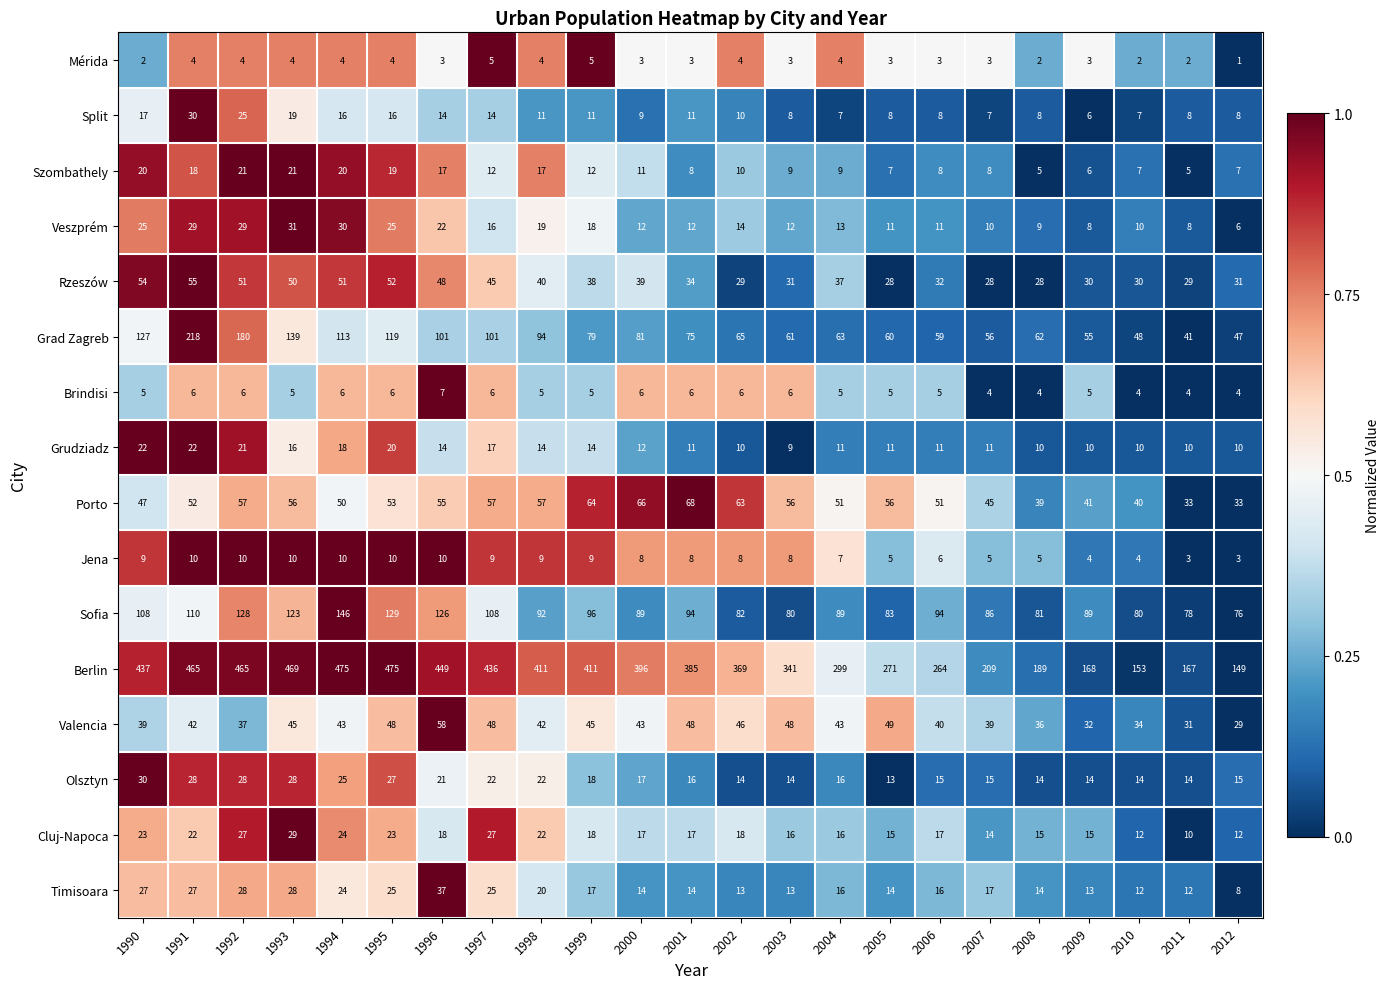

At which label does Rzeszów first exceed 37?

1990